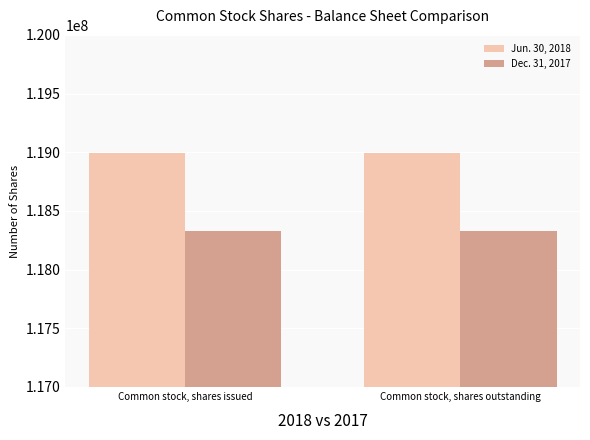

The Jun. 30, 2018 series shows 155051508 at Common stock, shares issued. True or false?

False